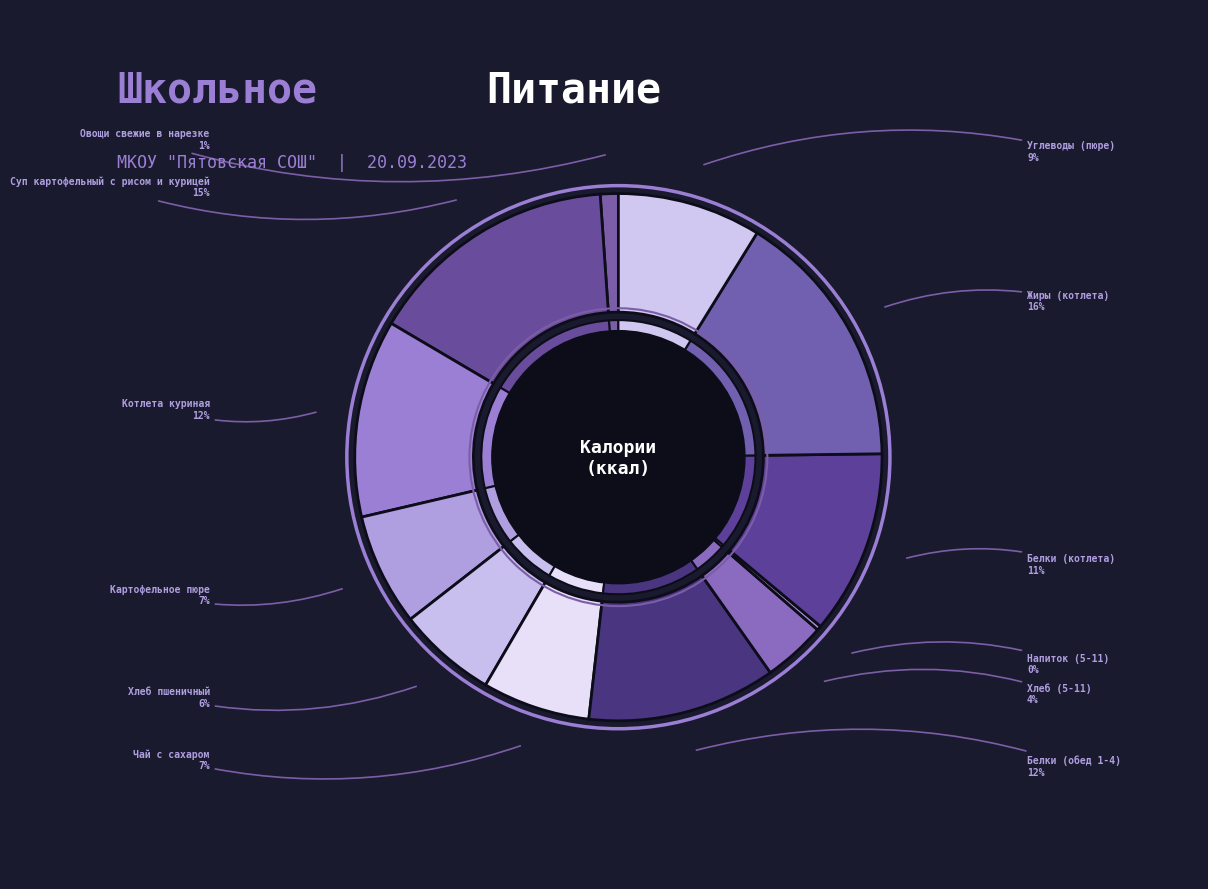

The Хлеб пшеничный slice represents 18% of the pie. True or false?

False